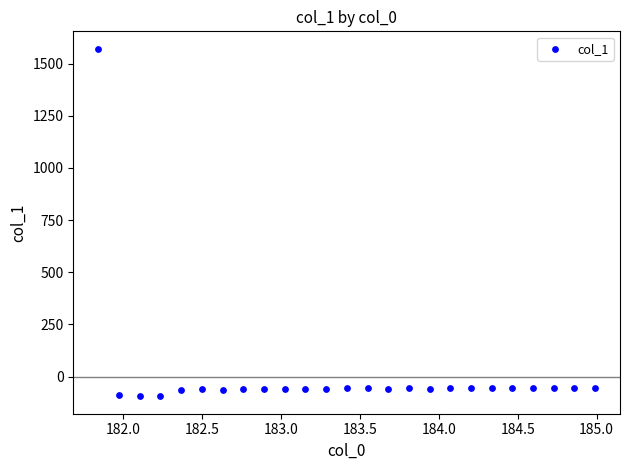

What is the range of Y values (max minus min)?

1665.3